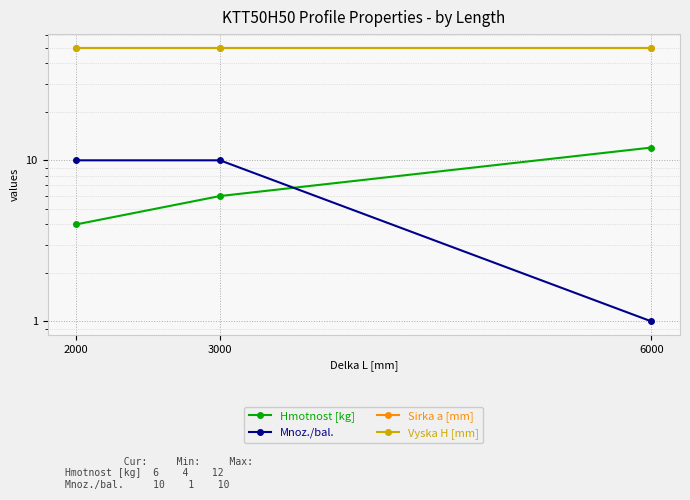

What is the approximate value of Hmotnost [kg] at 3000?

6